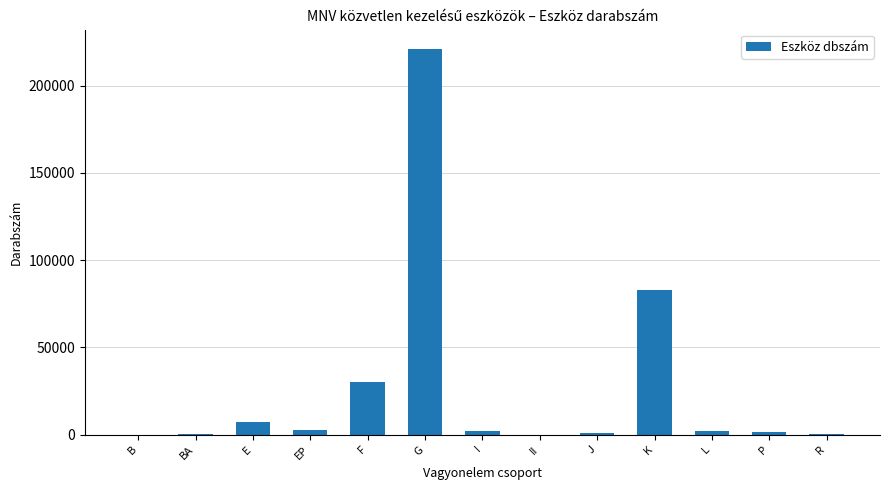

What is the greatest value displayed?

220963